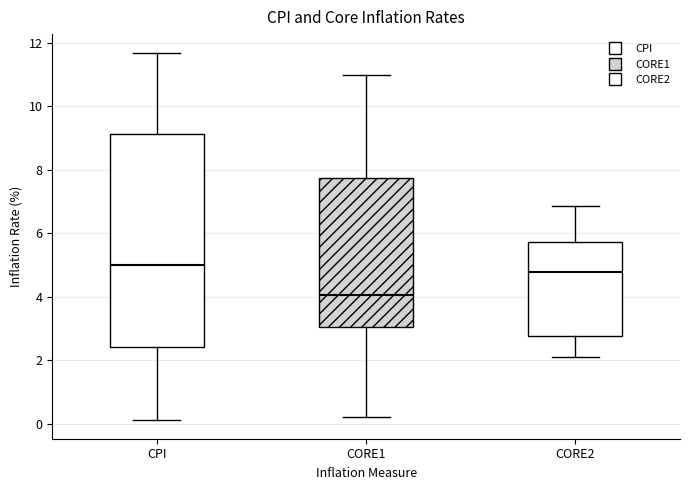

Where does the upper whisker of the box for CORE1 end on the y-axis? The values are not printed on the chart, so give them approximately, as read against the axis.

11.0